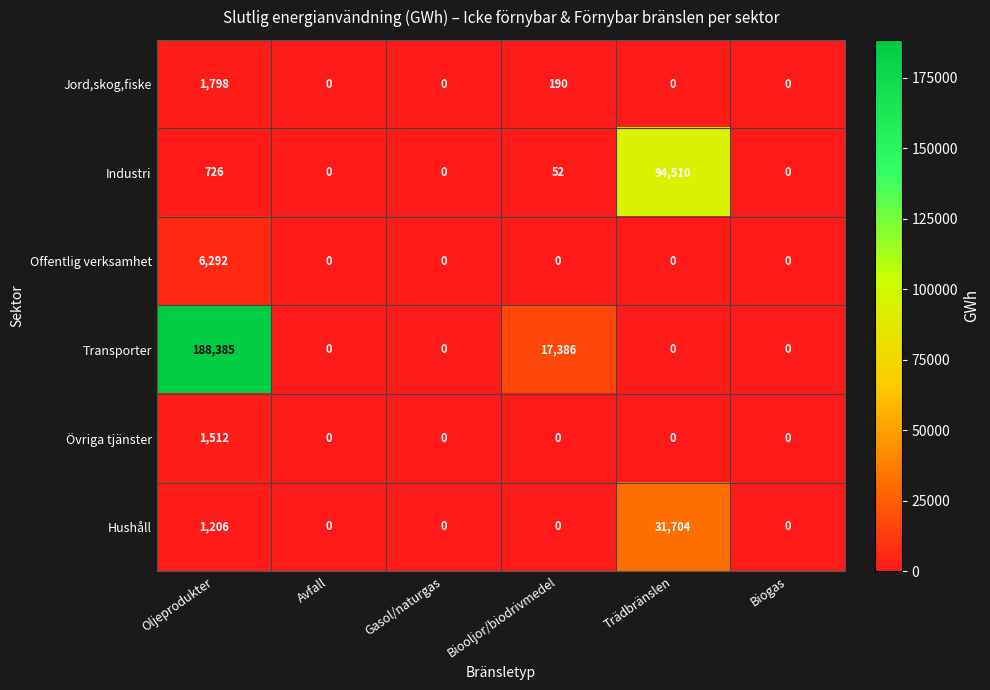

At how many categories does at least one series exceed 20400?

2